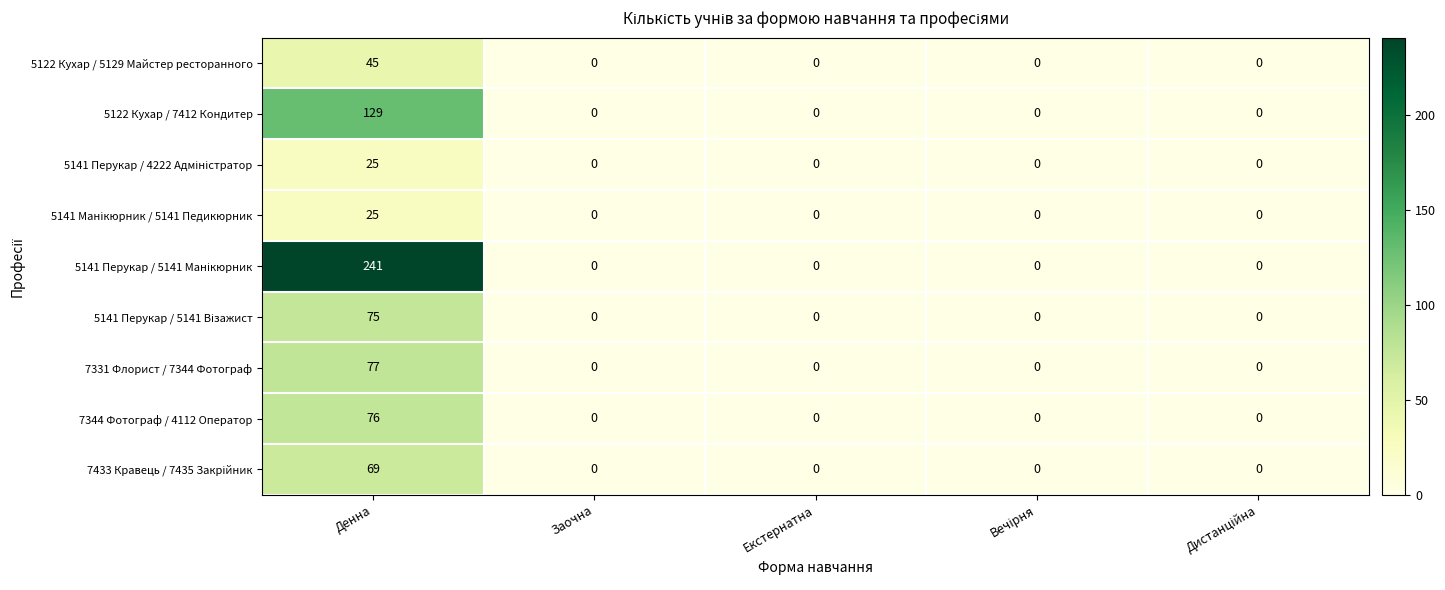

At which category is the sum across all series the highest?

Денна